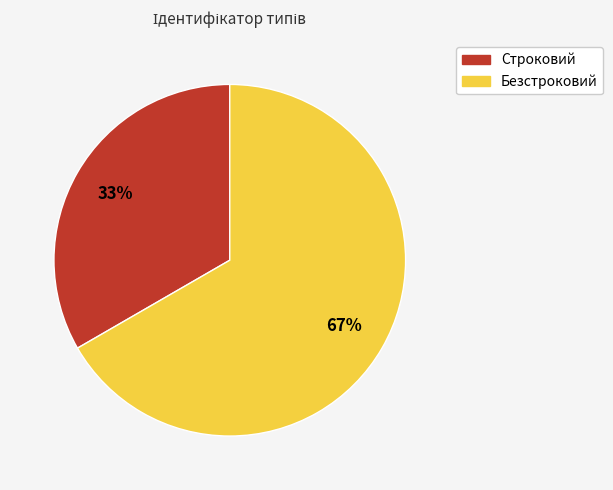

Combined, do Безстроковий and Строковий account for over 50%?

Yes